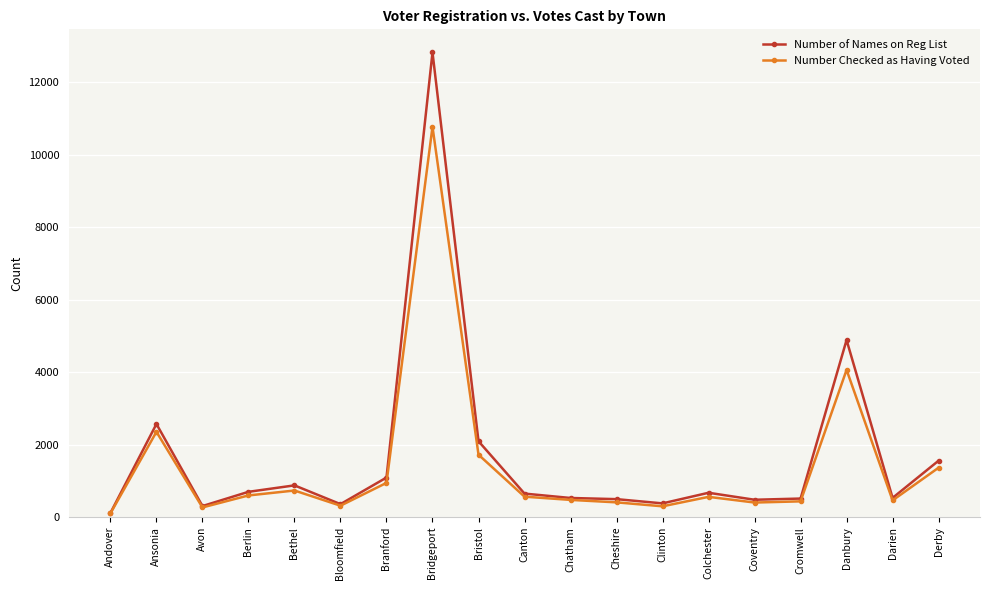

Rank the series by their average value, from lowest to highest.

Number Checked as Having Voted, Number of Names on Reg List